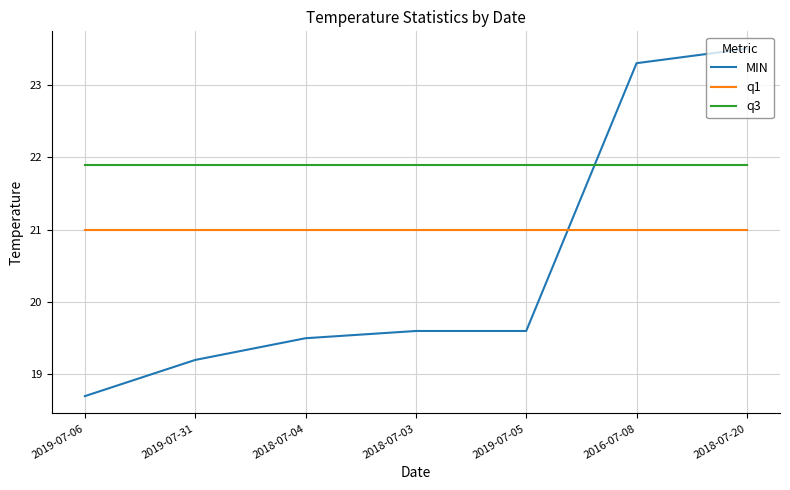

True or false: q1 and MIN intersect in this chart.

True